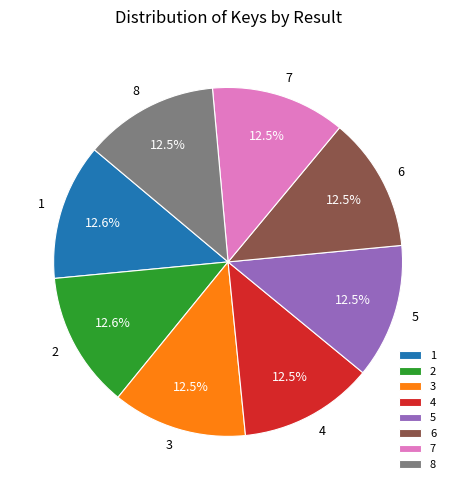

Is the sum of 1 and 6 greater than half?

No